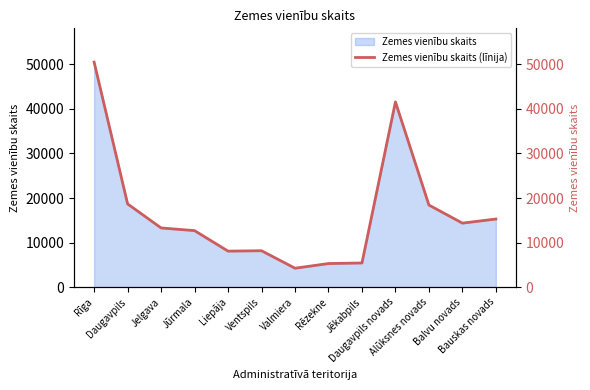

How many lines are shown in the chart?

1